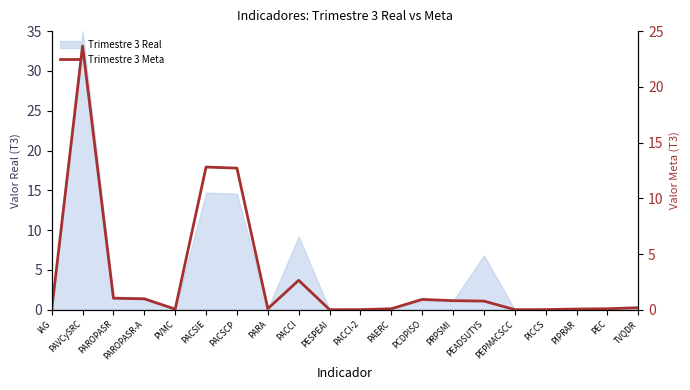

Which has a higher value, PEADSUTYS or PACSIE?

PACSIE